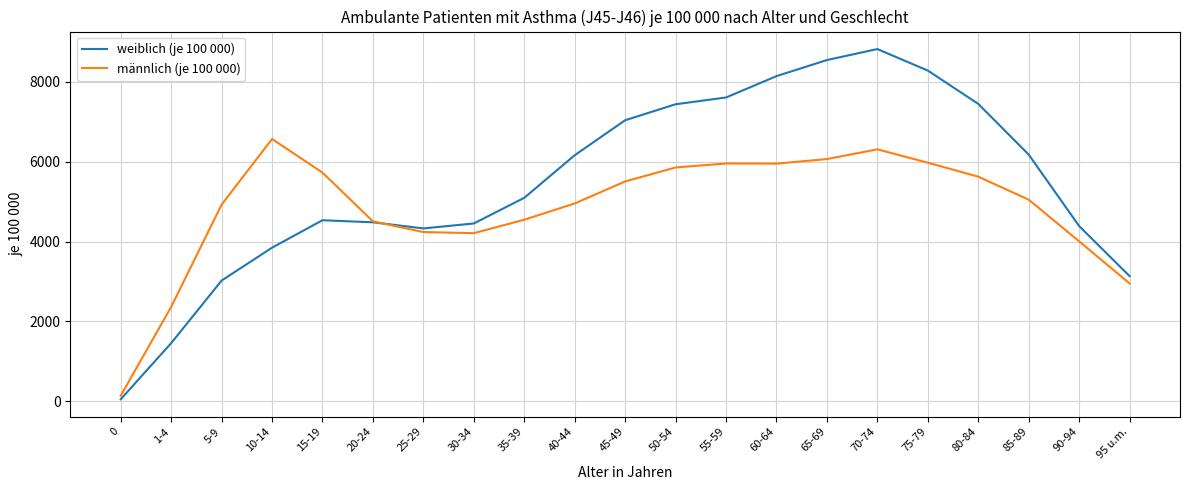

Rank the series by their maximum value, from lowest to highest.

männlich (je 100 000), weiblich (je 100 000)